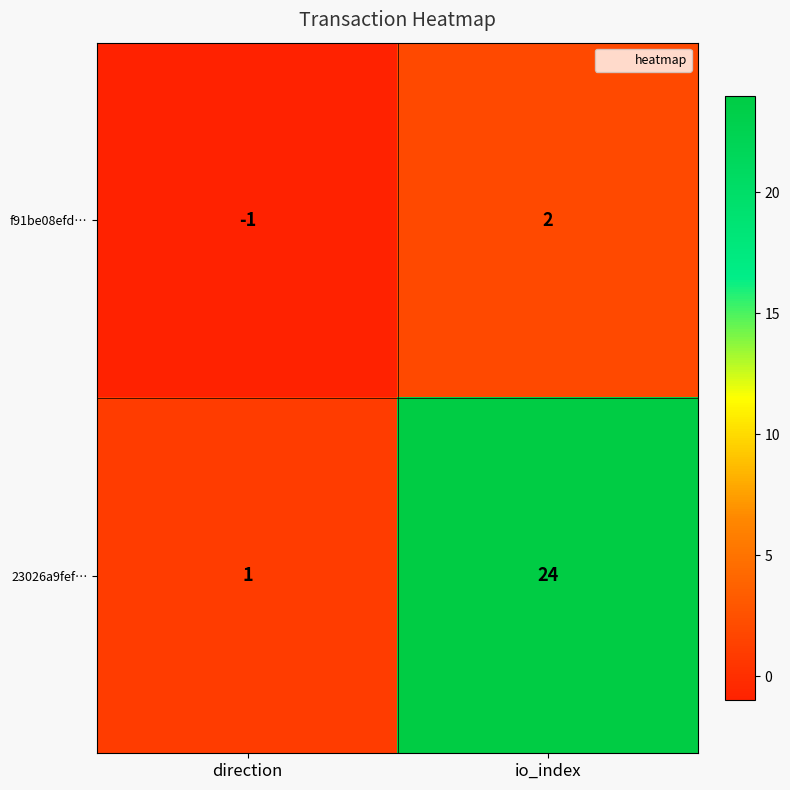

The 23026a9fef… series shows 1 at direction. True or false?

True